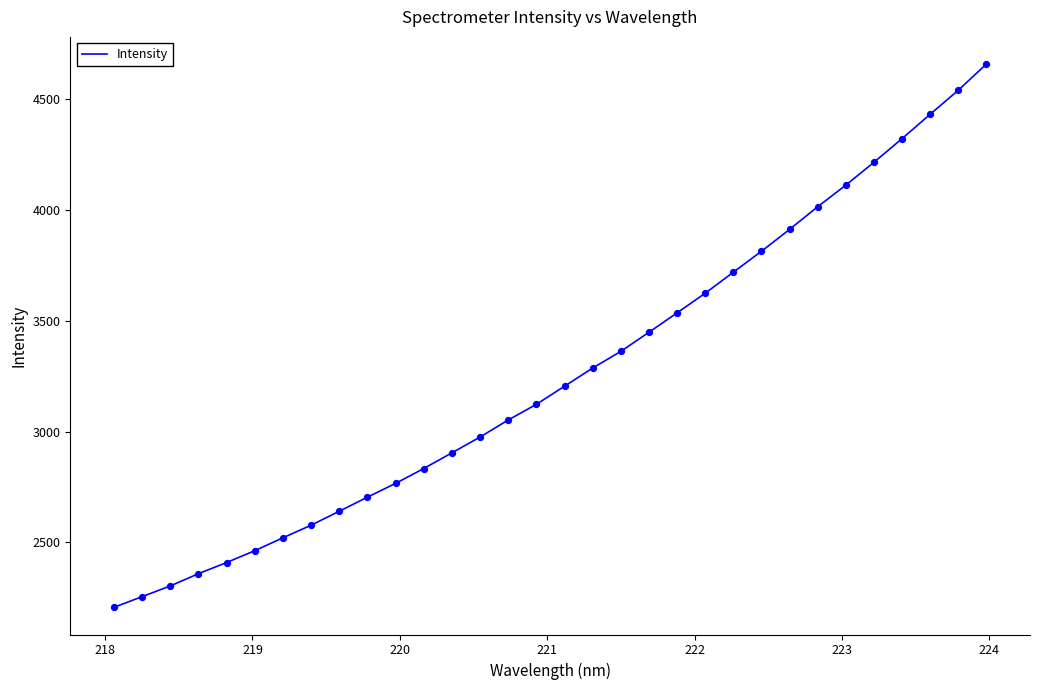

What is the difference between the maximum and minimum values?

2447.6